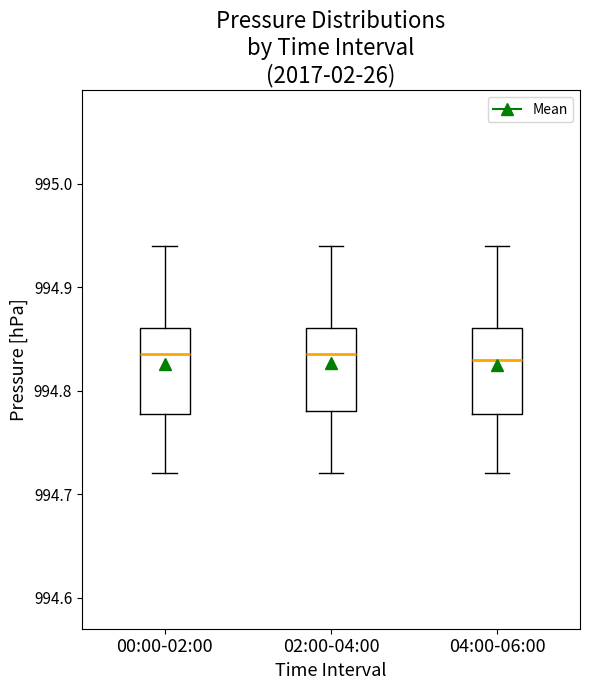

Reading left to right, read every box against the y-axis: the position of its median line, the range the box covers, and the ends of its whiskers. The values are not printed on the chart, so give them approximately, as read against the axis.

00:00-02:00: median 994.84, box 994.78 to 994.86, whiskers 994.72 to 994.94
02:00-04:00: median 994.84, box 994.78 to 994.86, whiskers 994.72 to 994.94
04:00-06:00: median 994.83, box 994.78 to 994.86, whiskers 994.72 to 994.94